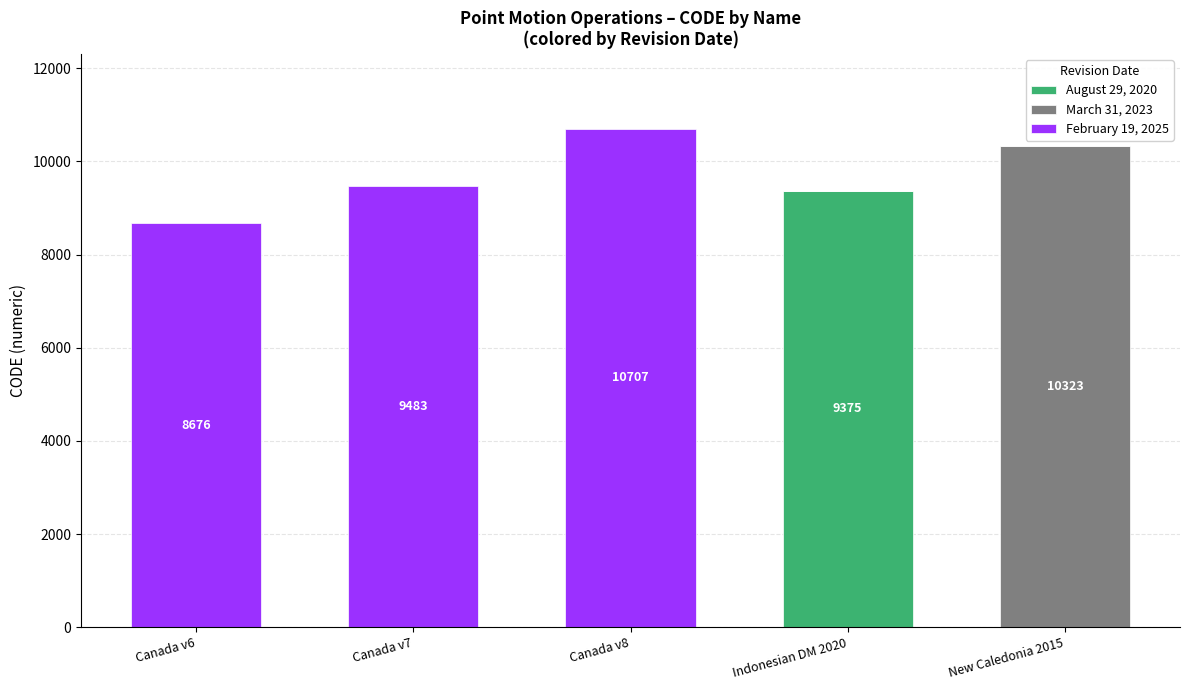

What is the total value across all series at Indonesian DM 2020?

9375